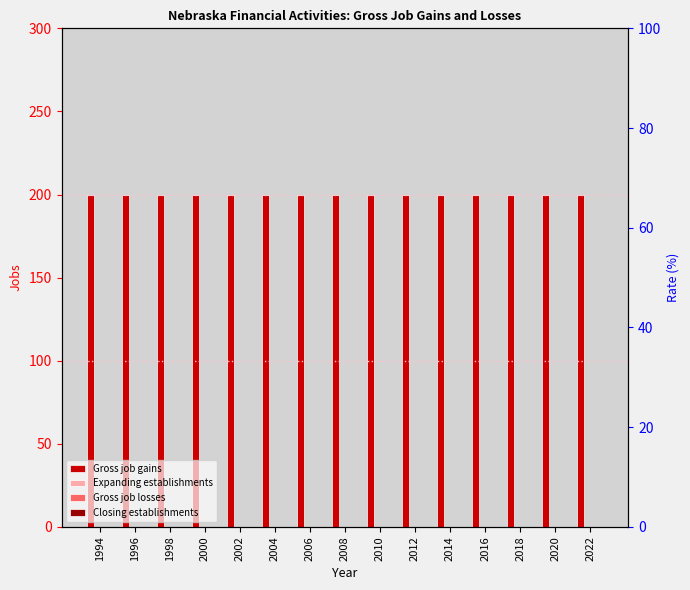

How many bars are there in each group?

4